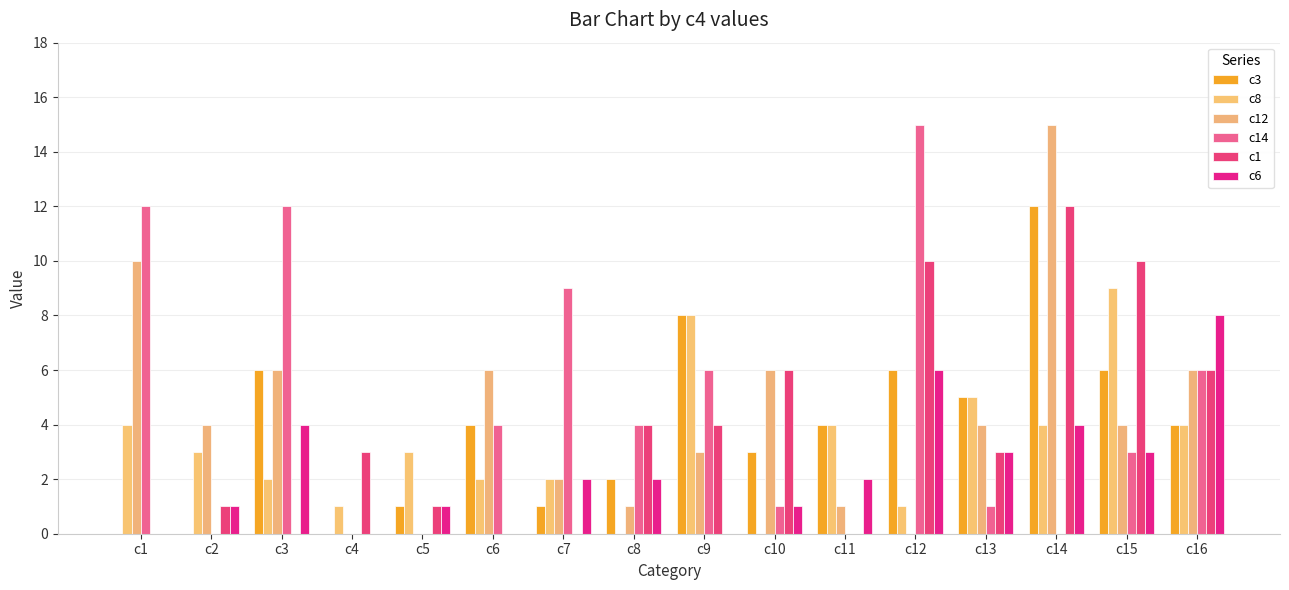

Which category has the lowest value across all series?

c1